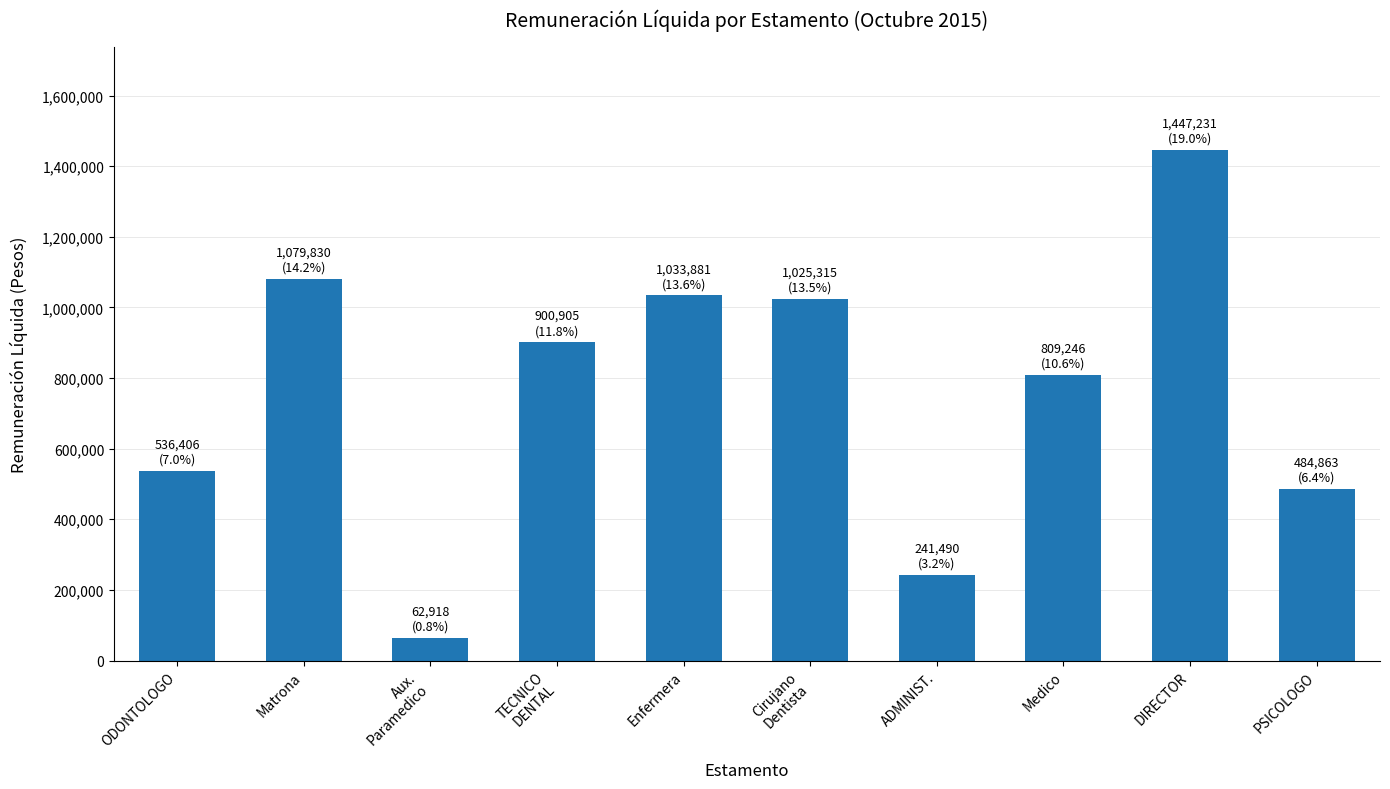

How many bars are there in total?

10